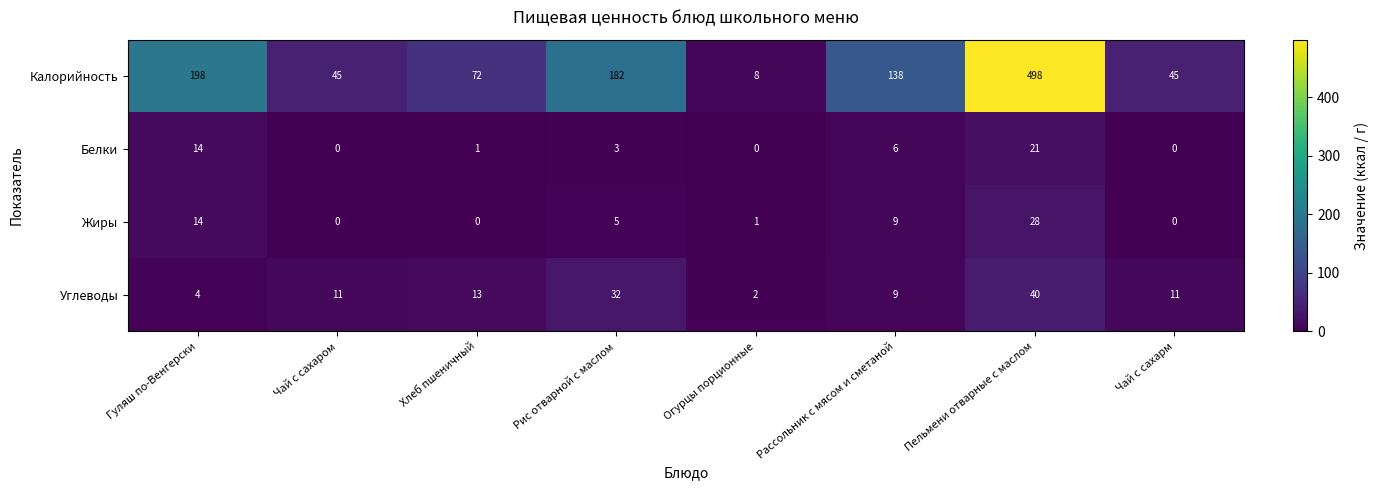

Which category has the highest value across all series?

Пельмени отварные с маслом